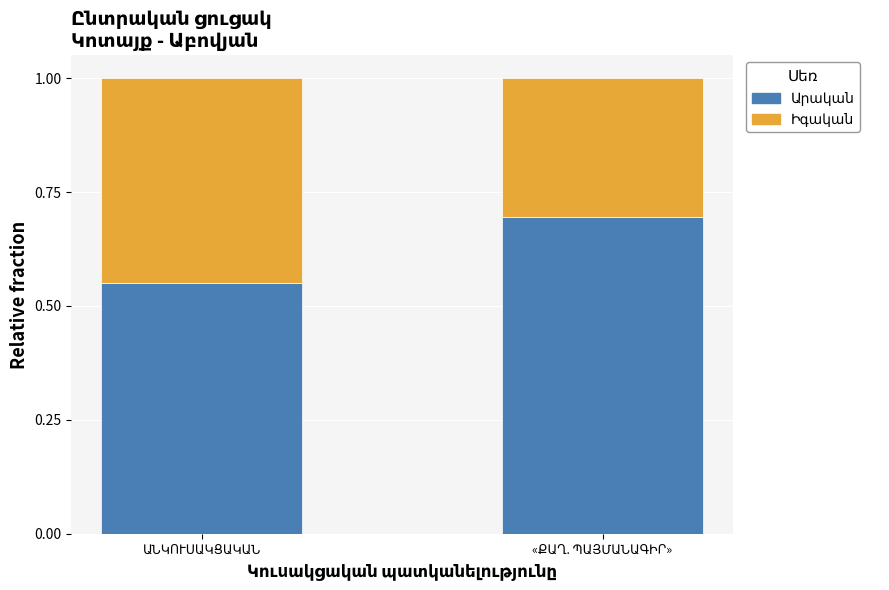

What is the difference between the highest and lowest values at «ՔԱՂ. ՊԱՅՄԱՆԱԳԻՐ»?

0.4